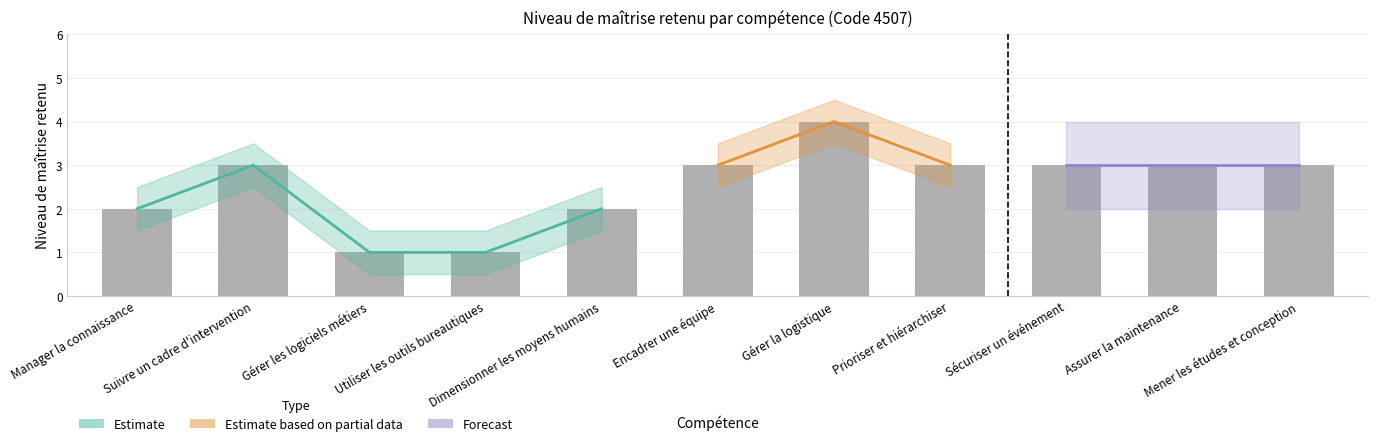

The chart shows a value of 3 at Encadrer une équipe. True or false?

True